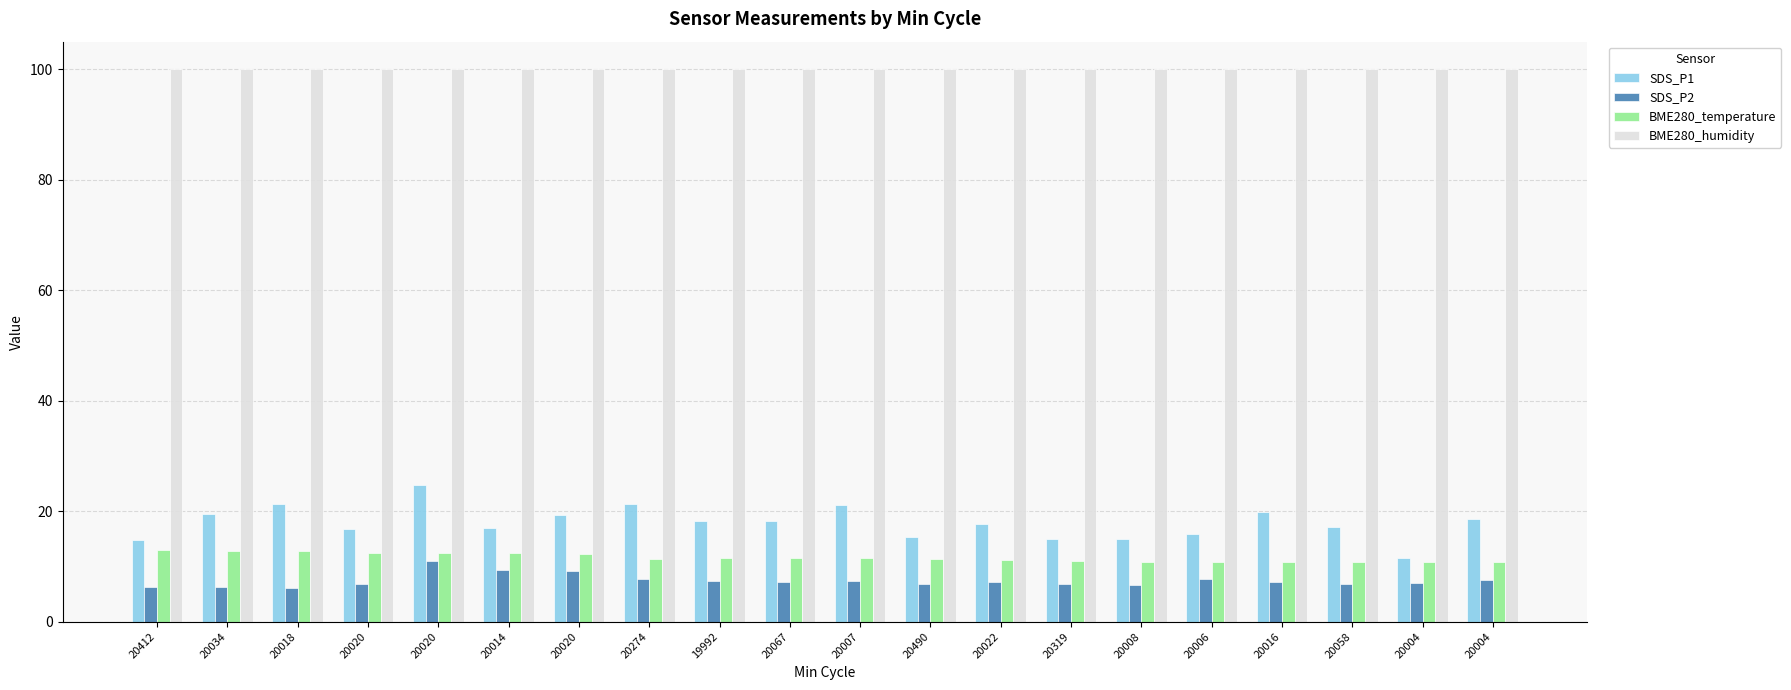

What is the sum of all BME280_humidity values?

2000.0